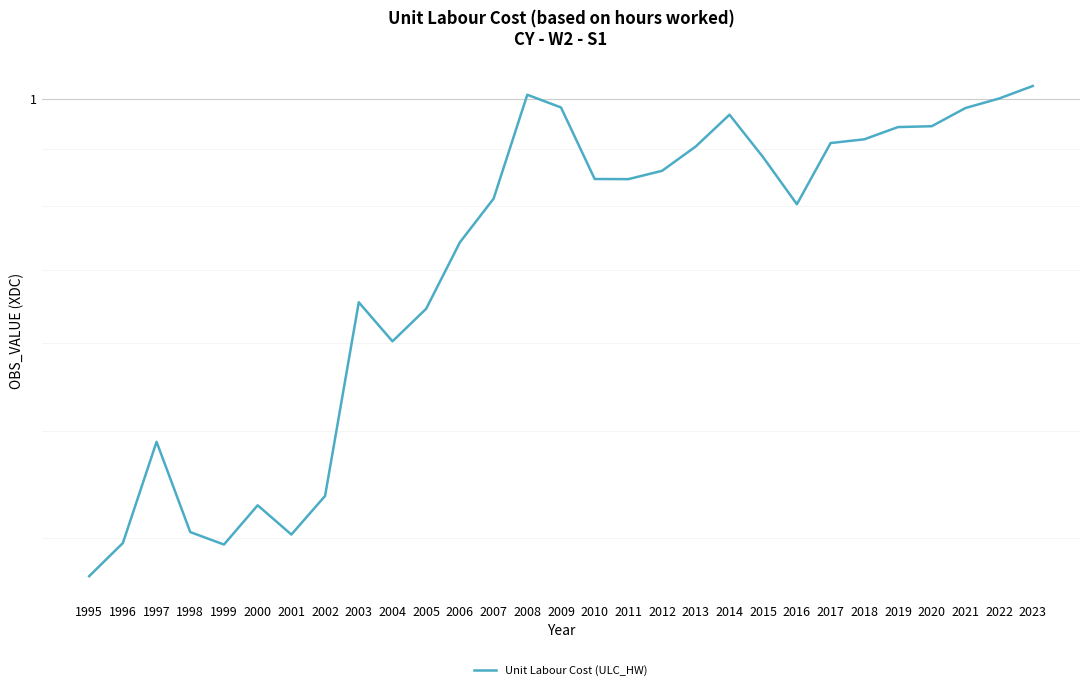

What is the change in value from 2010 to 2020?

+0.1